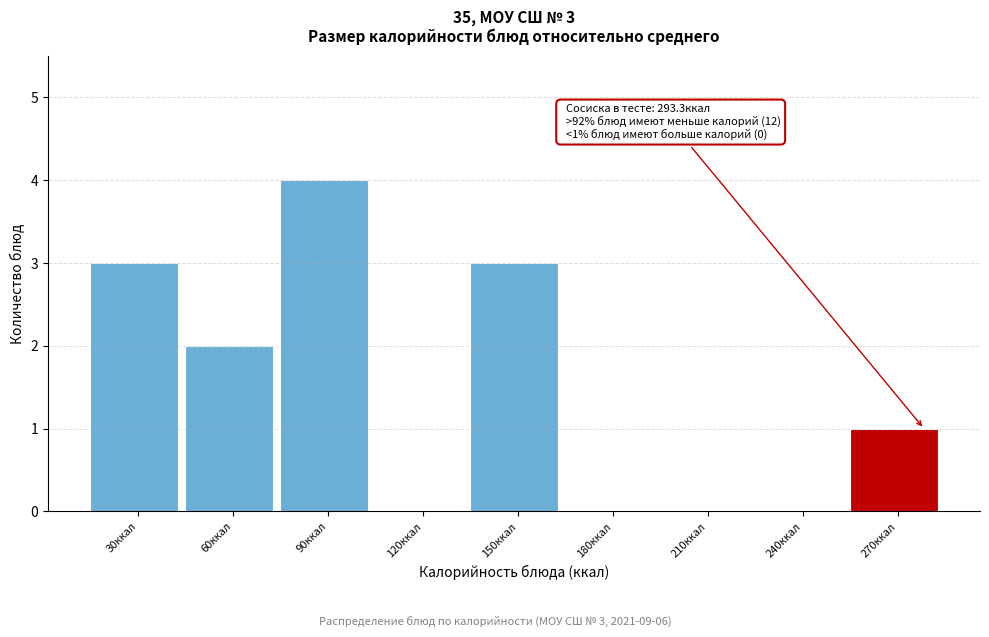

Reading right to left, what are all the values shown in this chart?

270ккал=1	240ккал=0	210ккал=0	180ккал=0	150ккал=3	120ккал=0	90ккал=4	60ккал=2	30ккал=3